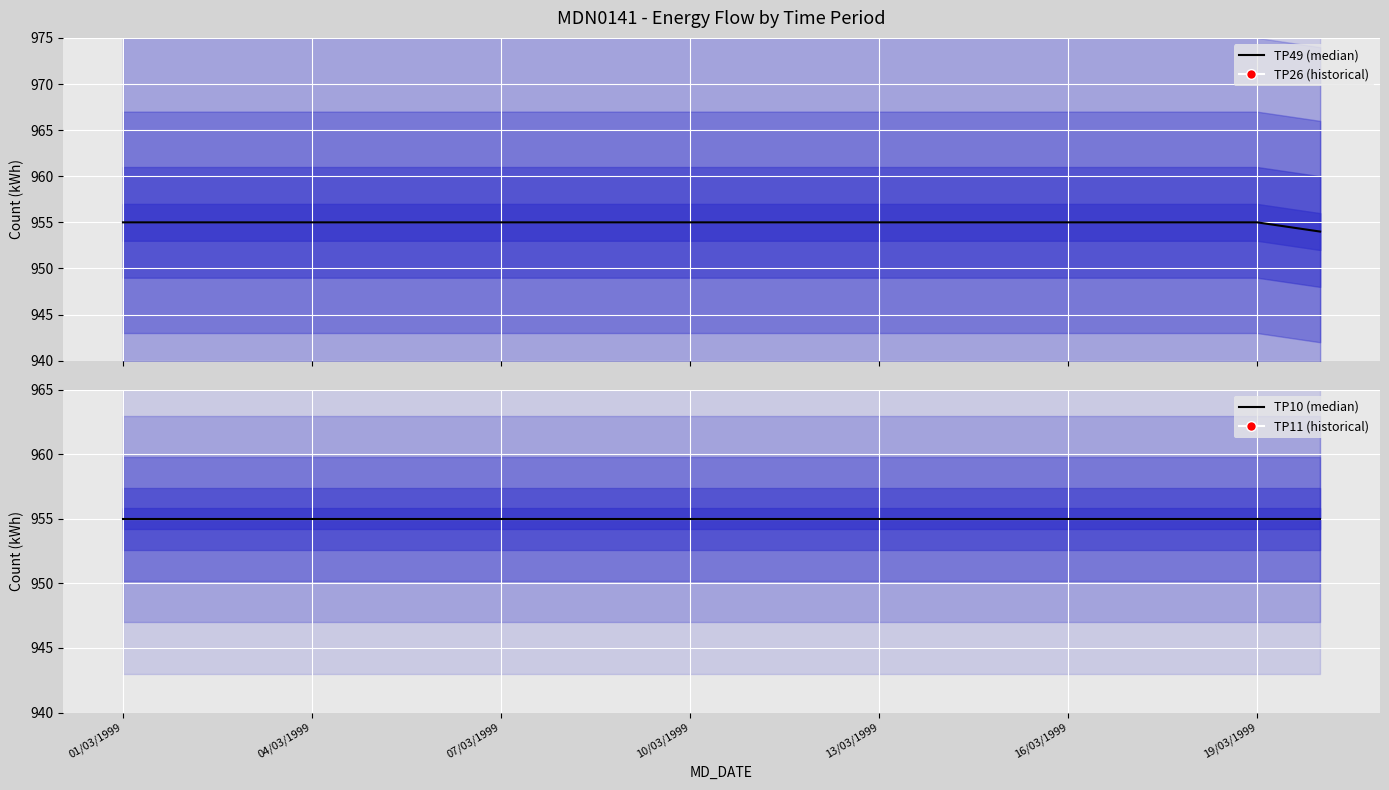

At how many categories does at least one series exceed 697?

20